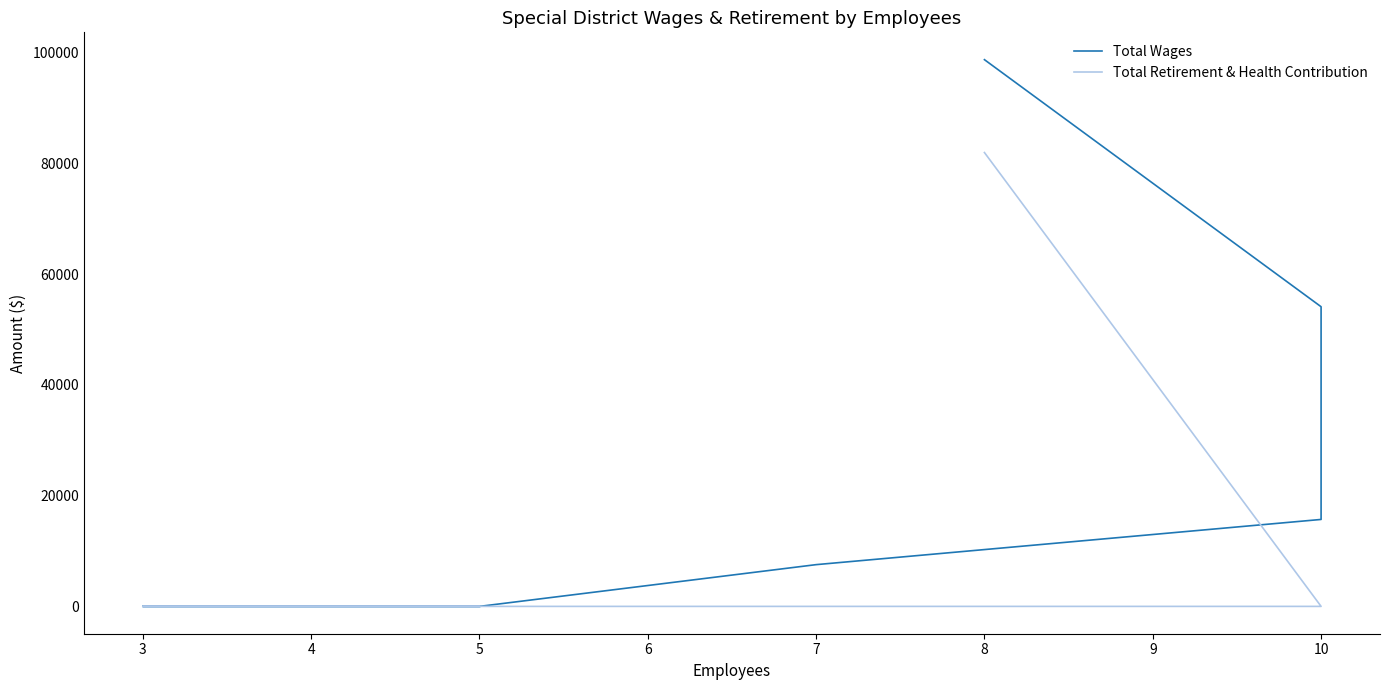

What are all the series names shown in the legend?

Total Wages, Total Retirement & Health Contribution